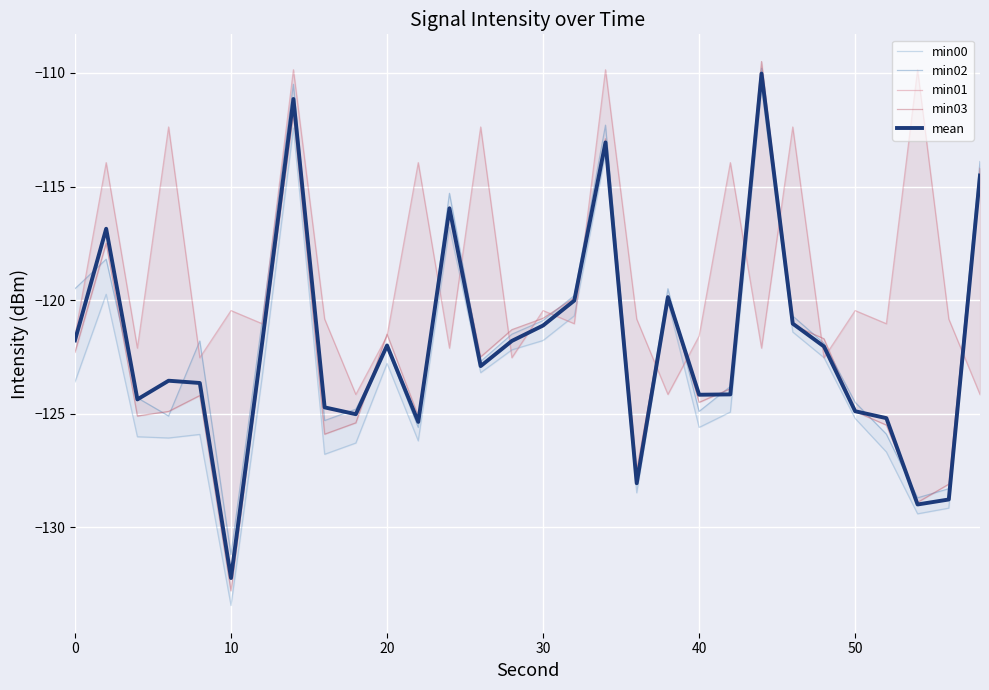

Which series has the largest total across all categories?

min01